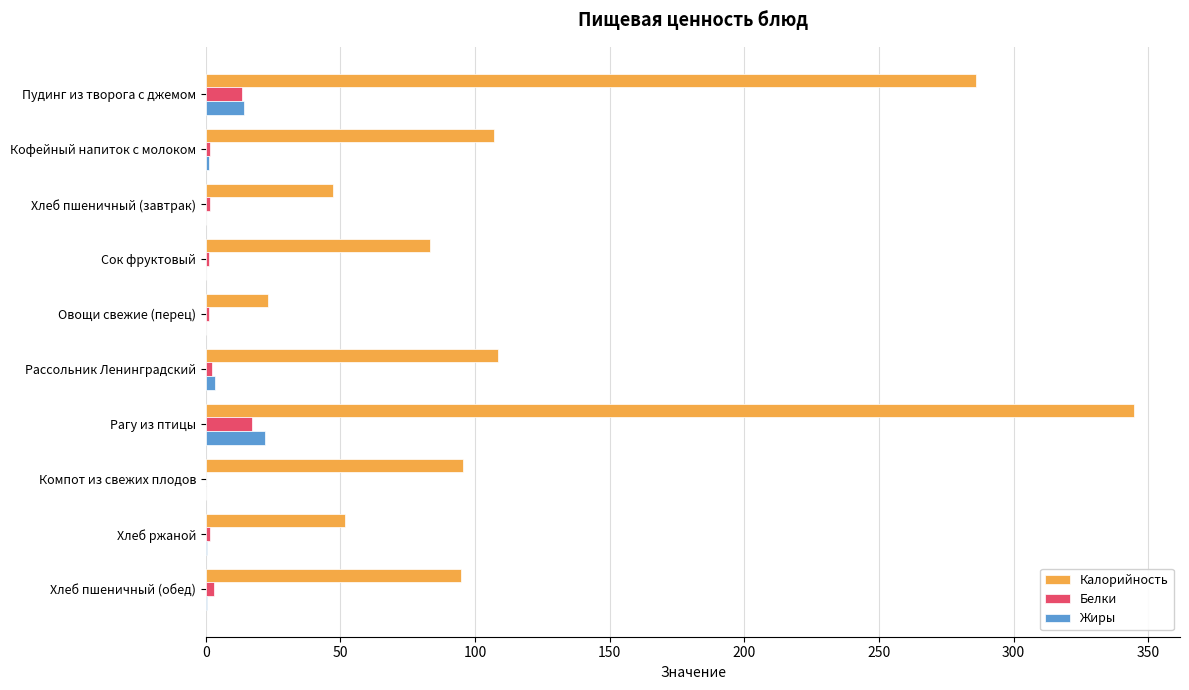

What is the greatest value displayed?

344.6